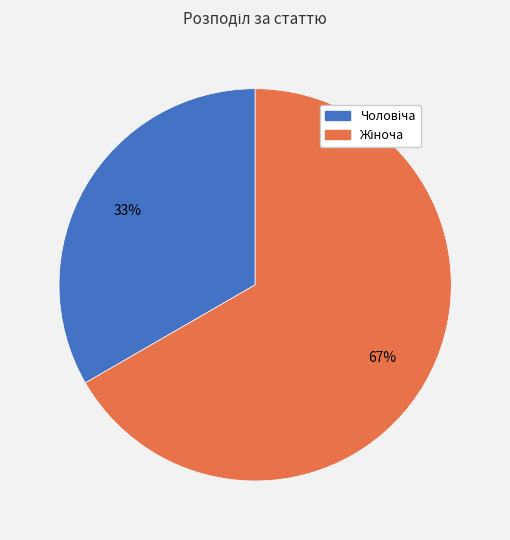

Is there any slice that represents more than half of the pie?

Yes